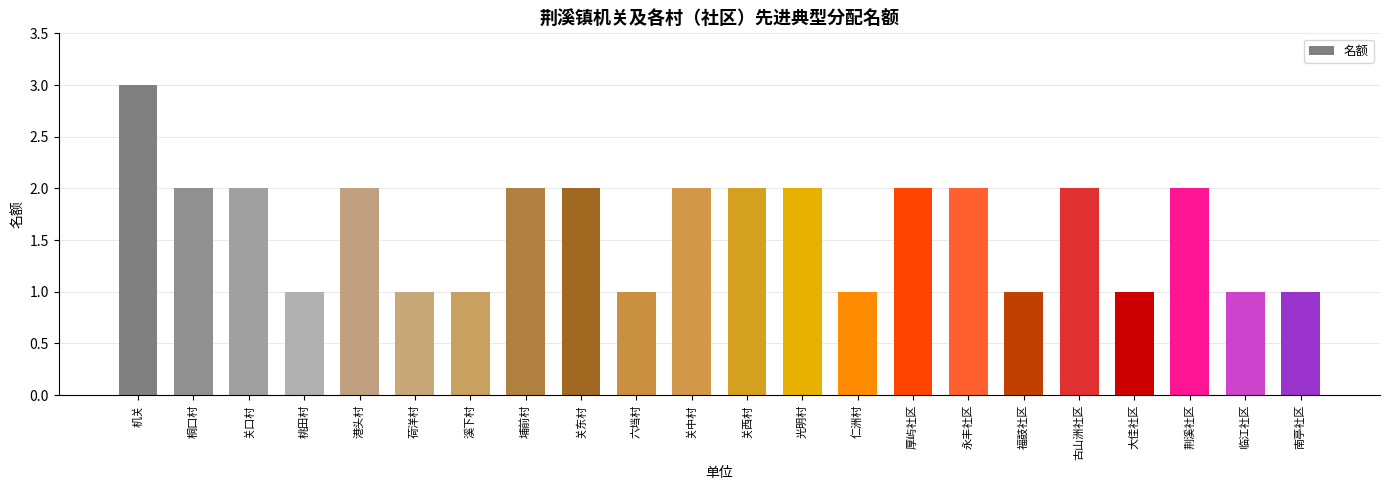

Count the number of categories in the chart.

22